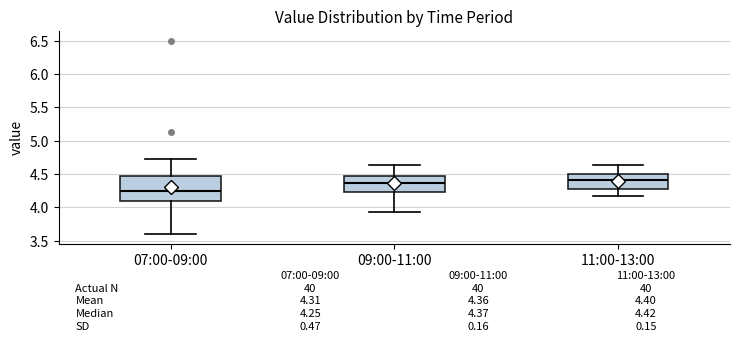

Which box is the tallest, from its lower edge to its upper edge?

07:00-09:00